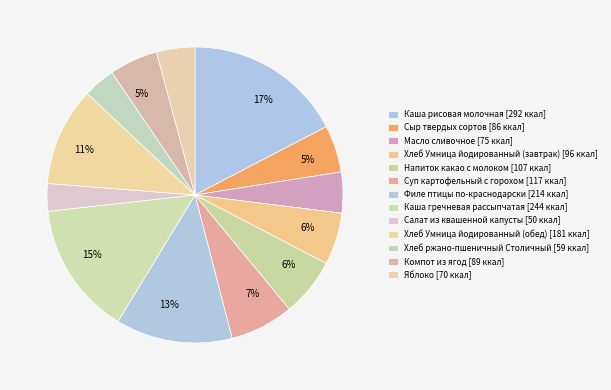

Which category has the smallest portion of the pie?

Салат из квашенной капусты